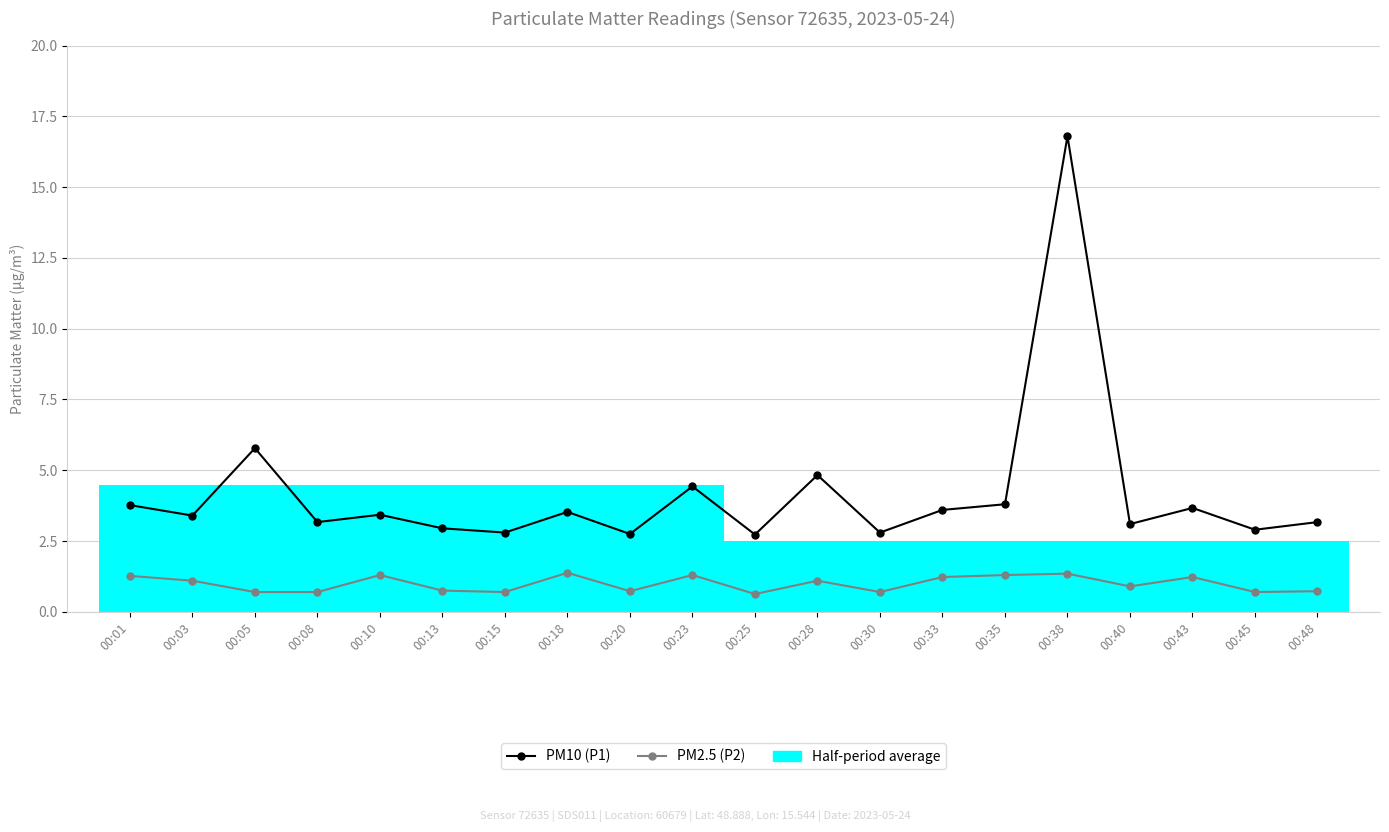

Where does the PM10 (P1) series first go above 3?

00:01